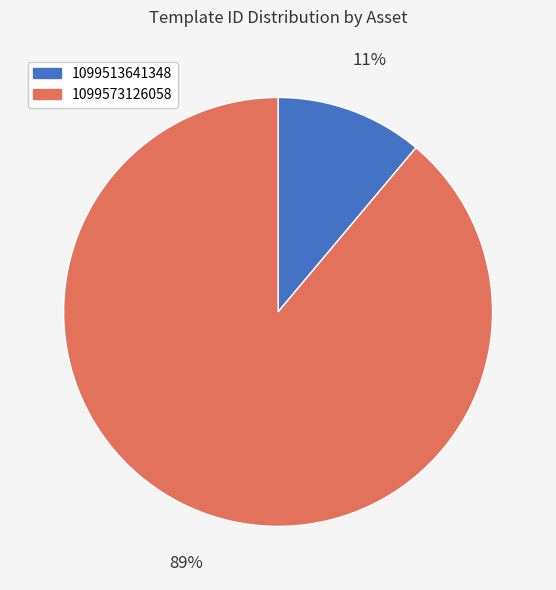

Which has a higher value, 1099513641348 or 1099573126058?

1099573126058